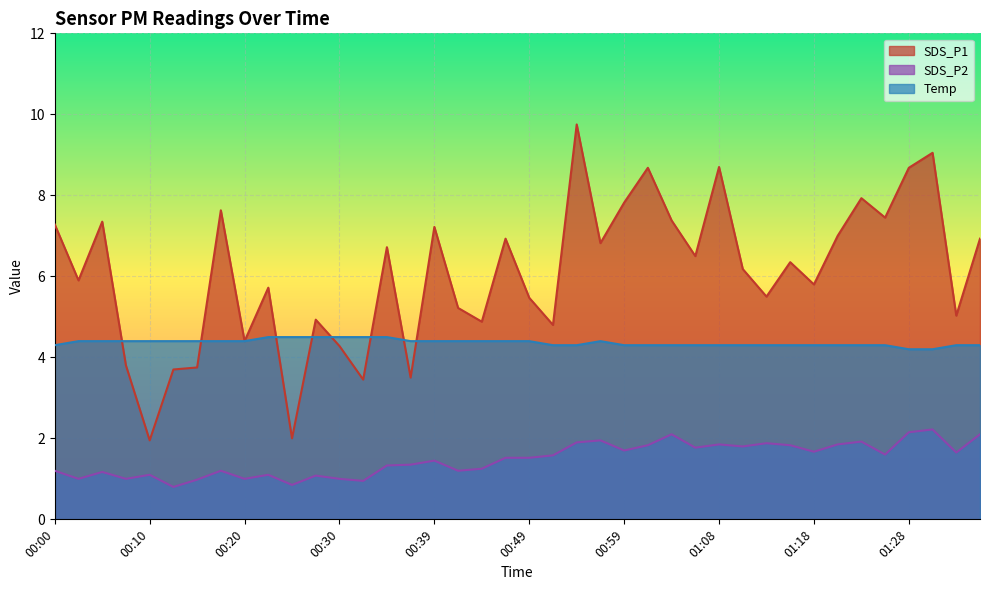

Rank the categories by Temp value from highest to lowest.

00:22, 00:25, 00:27, 00:30, 00:32, 00:34, 00:03, 00:05, 00:08, 00:10, 00:13, 00:15, 00:17, 00:20, 00:37, 00:39, 00:42, 00:44, 00:47, 00:49, 00:56, 00:00, 00:51, 00:54, 00:59, 01:01, 01:04, 01:06, 01:08, 01:11, 01:13, 01:16, 01:18, 01:21, 01:23, 01:25, 01:33, 01:35, 01:28, 01:30